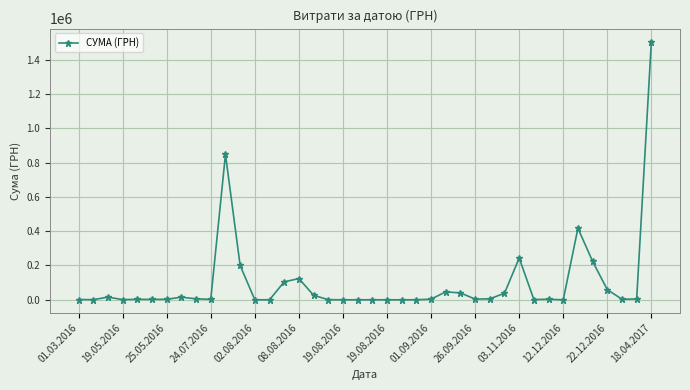

What is the greatest value displayed?

1504929.0